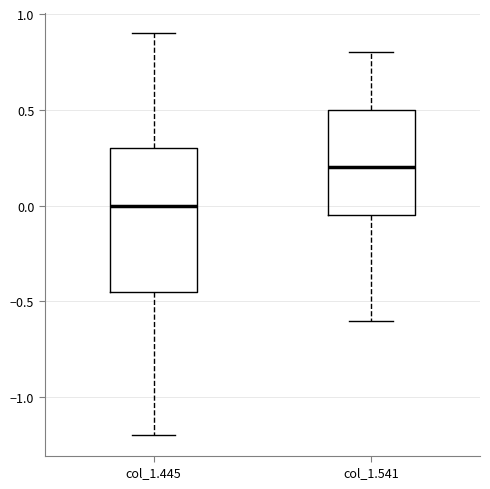

Comparing the boxes themselves (not the whiskers), which one is the tallest?

col_1.445